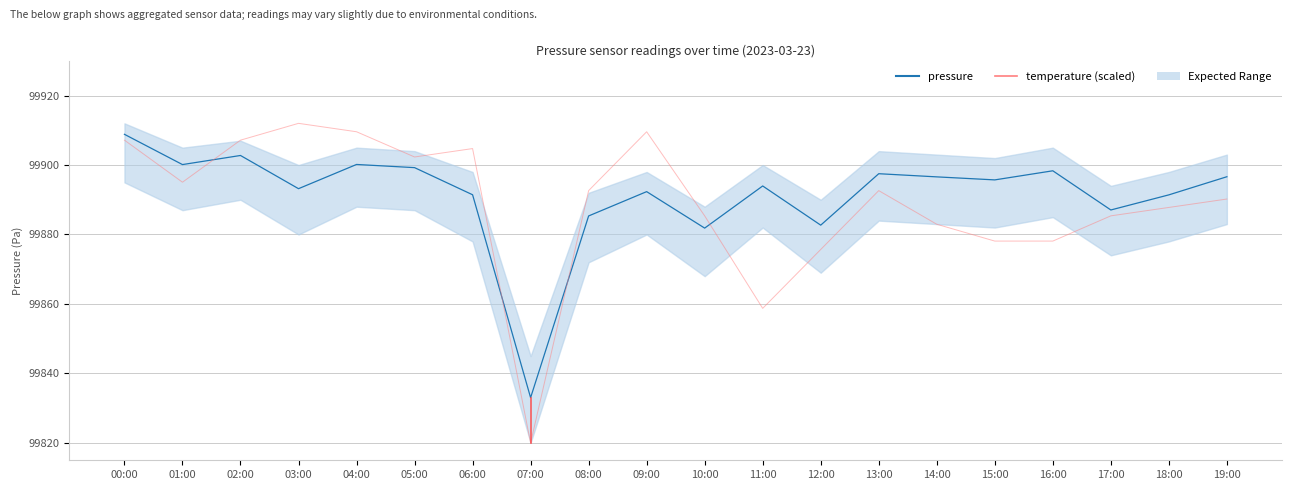

List the labels in order of pressure value, smallest first.

07:00, 10:00, 12:00, 08:00, 17:00, 18:00, 06:00, 09:00, 03:00, 11:00, 15:00, 14:00, 19:00, 13:00, 16:00, 05:00, 01:00, 04:00, 02:00, 00:00